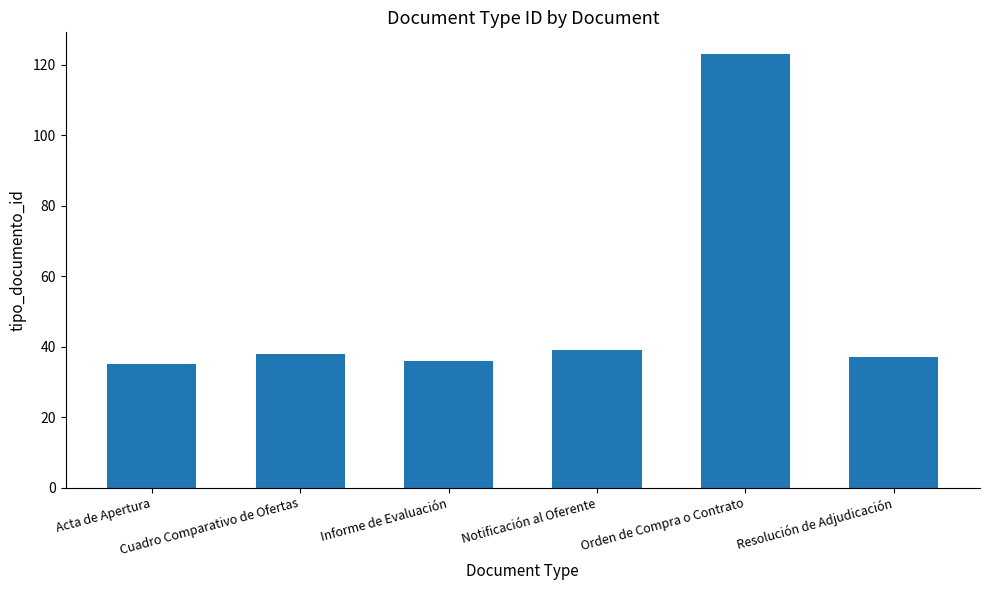

What is the value of the 2nd bar from the left?

38